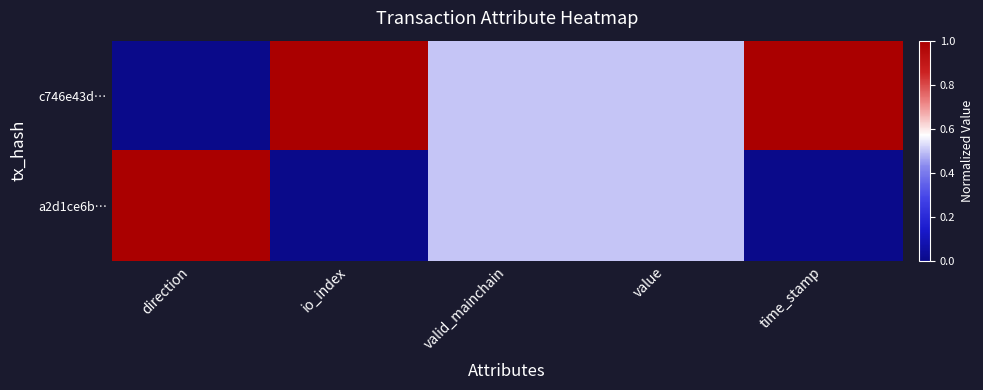

What is the spread (max minus min) of values at io_index?

1.0